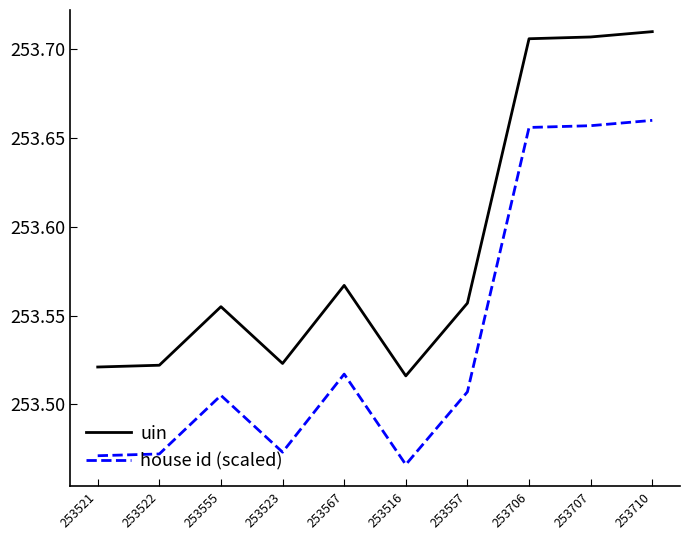

What position from the right is 253555?

8